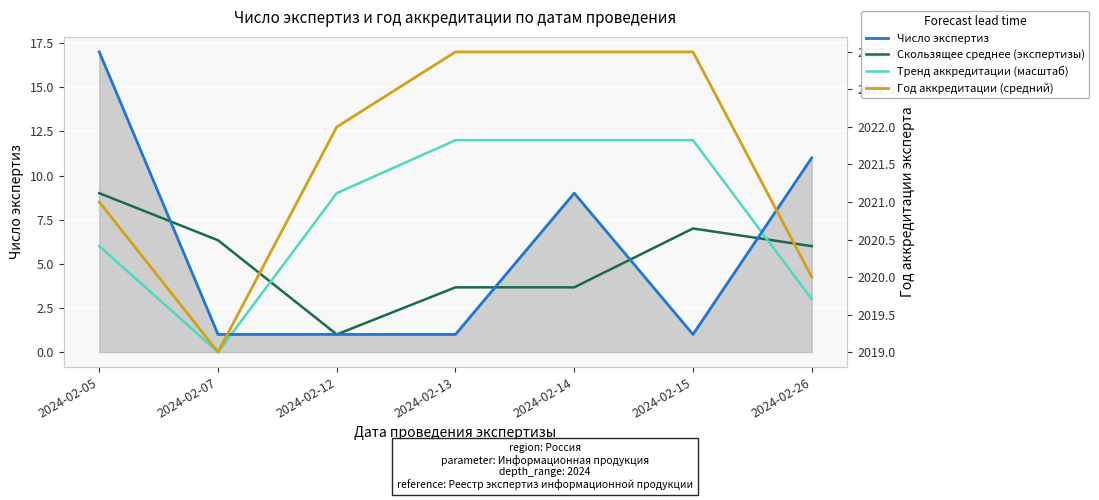

At how many categories does at least one series exceed 1116?

7